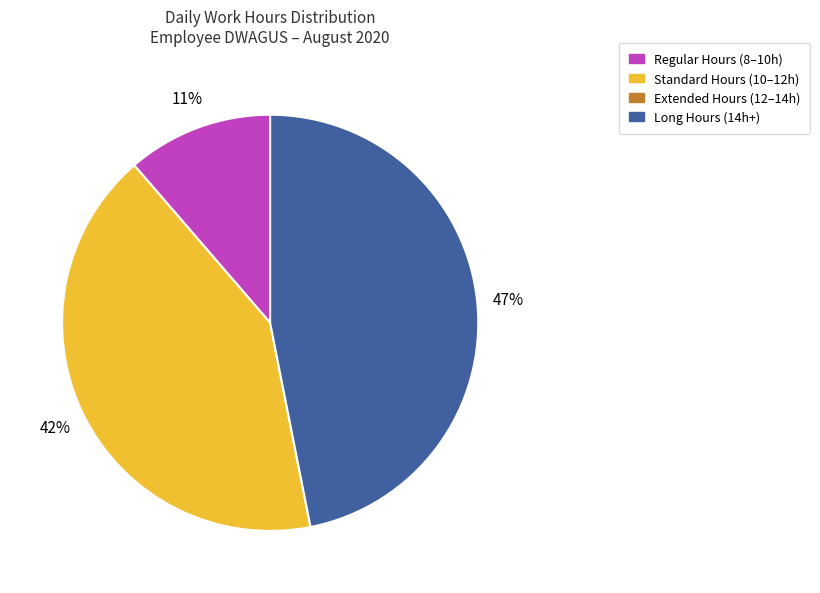

To the nearest percent, what is the average slice percentage?

25%